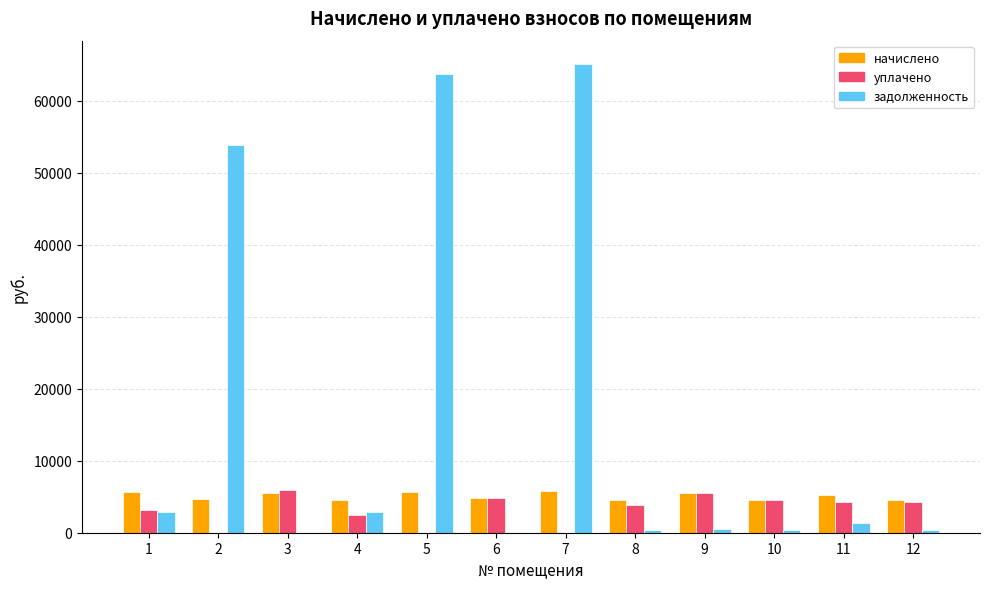

Between 7 and 8, which series saw the biggest shift?

задолженность